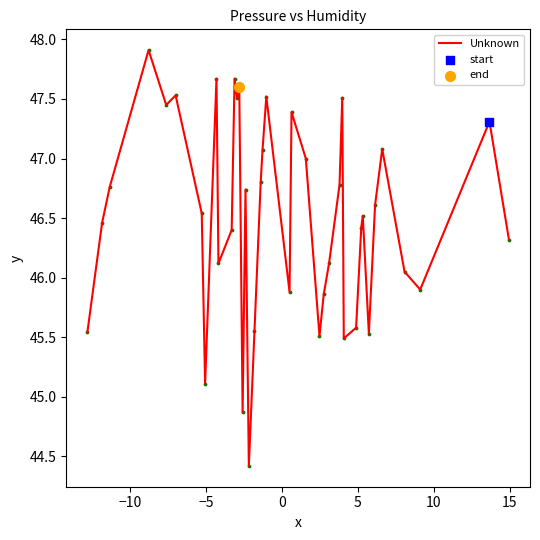

What is the smallest value displayed?

44.4